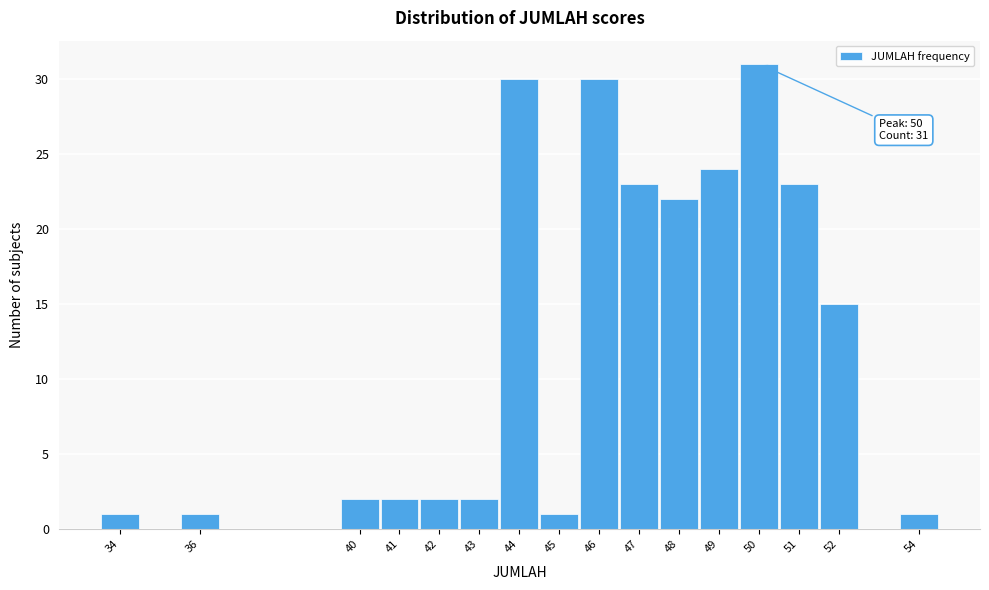

Over which range of the x-axis is the bar tallest?

49.5 to 50.5